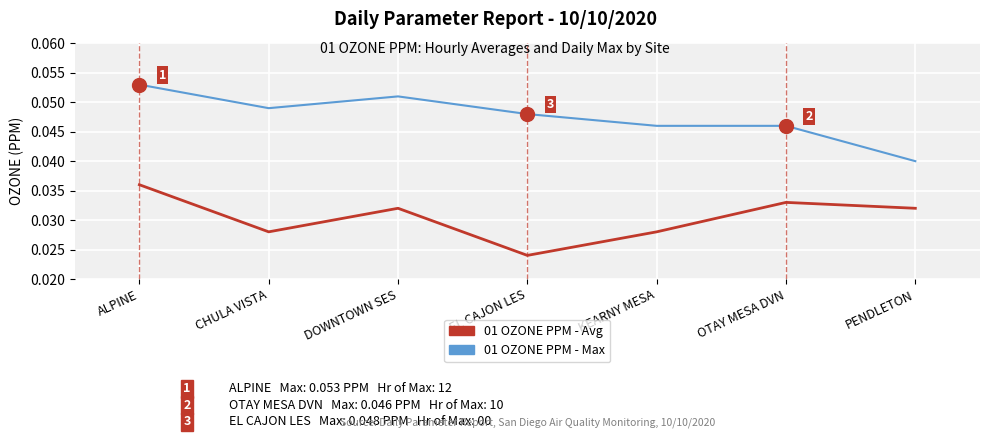

At which category is the sum across all series the highest?

ALPINE